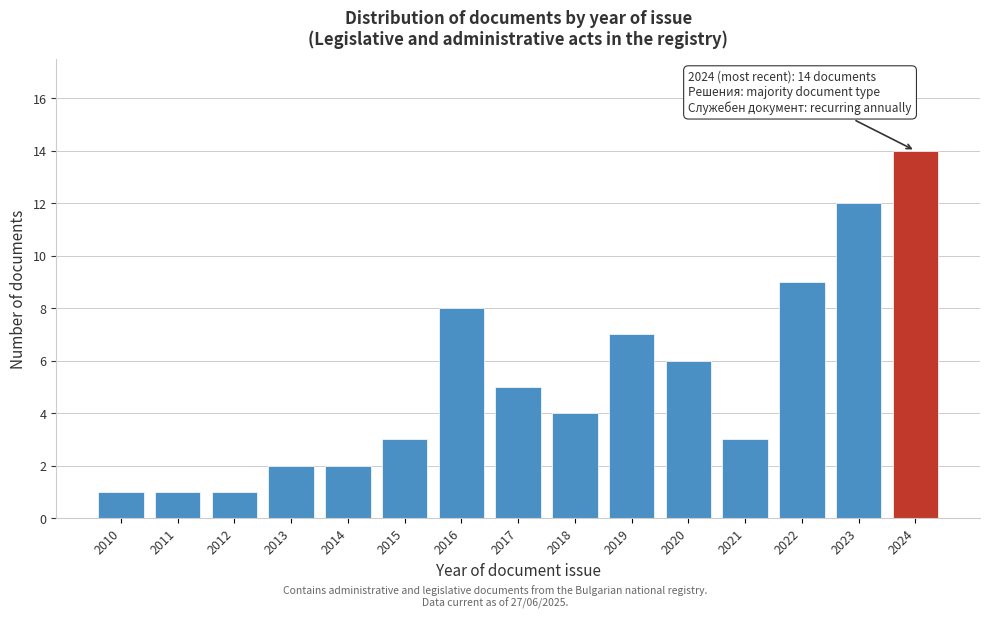

Reading right to left, list all the values displayed in this chart.

2024=14	2023=12	2022=9	2021=3	2020=6	2019=7	2018=4	2017=5	2016=8	2015=3	2014=2	2013=2	2012=1	2011=1	2010=1